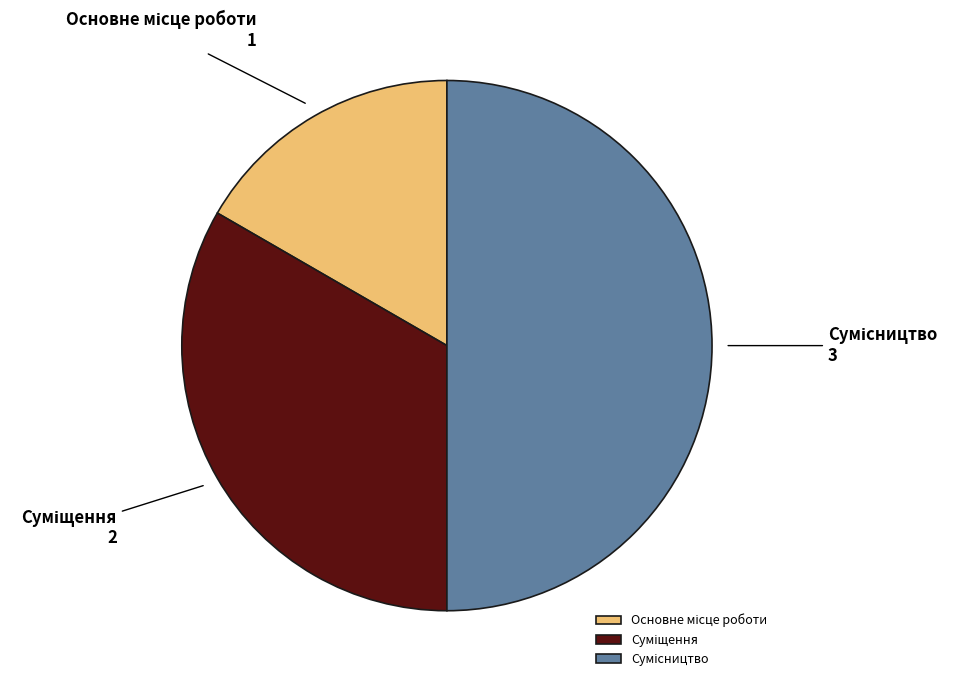

Which category has the smallest portion of the pie?

Основне місце роботи